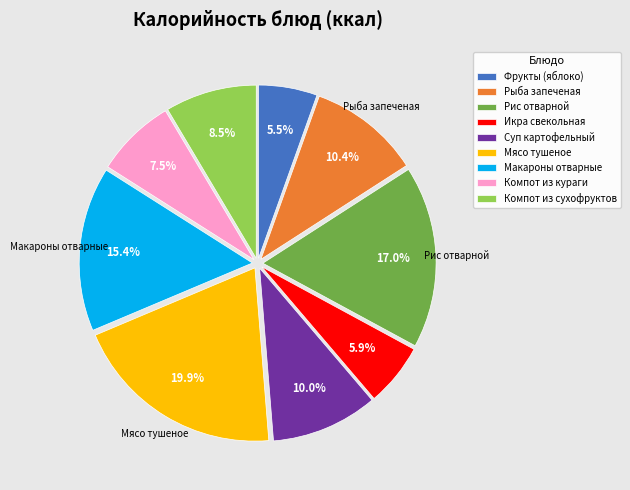

How many segments does this pie chart have?

9